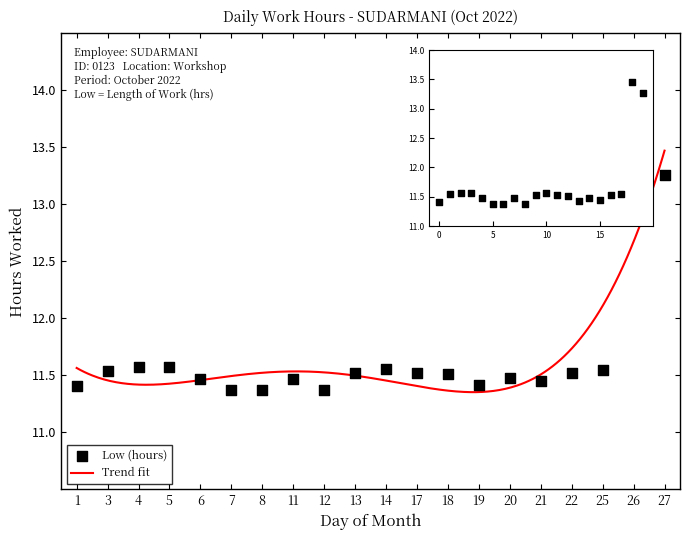

Between 19 and 21, which is larger?

21